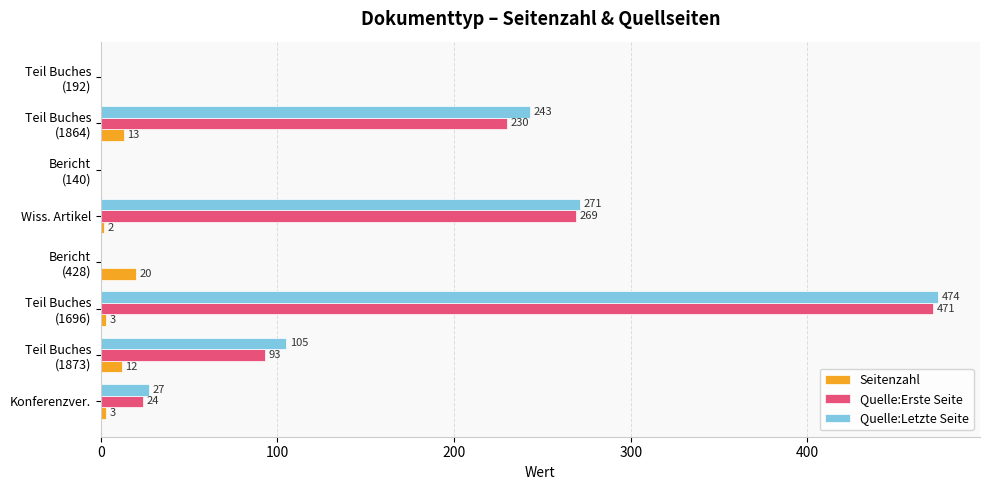

True or false: Quelle:Letzte Seite has a value of 48 at Konferenzver..

False